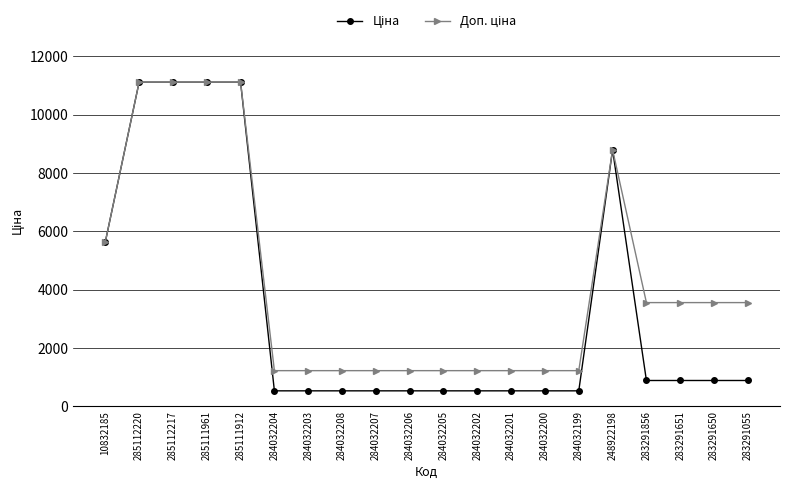

What is the minimum value shown in the chart?

535.4